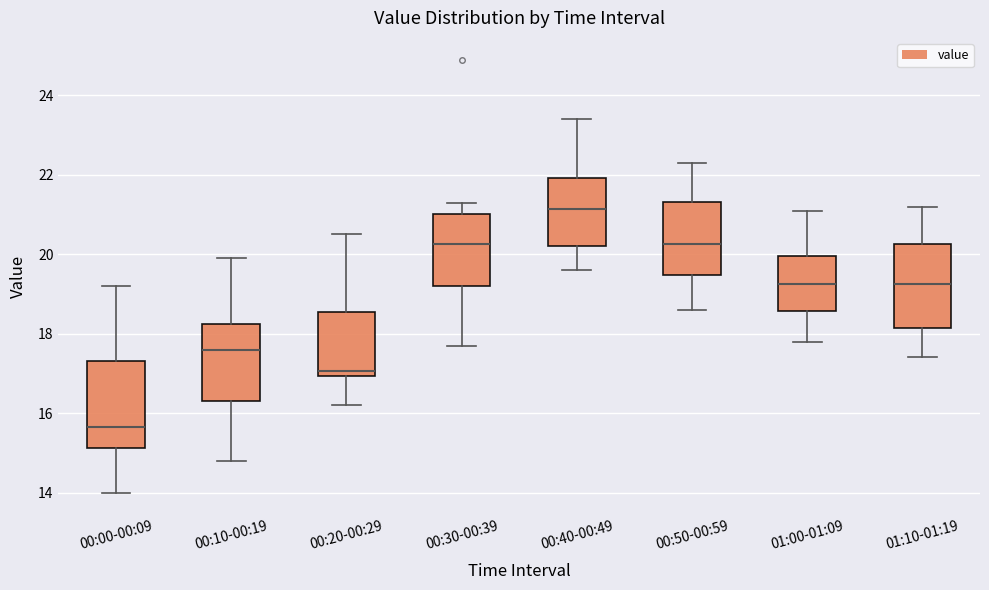

Where is the upper edge of the box for 00:40-00:49 on the y-axis? The values are not printed on the chart, so give them approximately, as read against the axis.

22.0